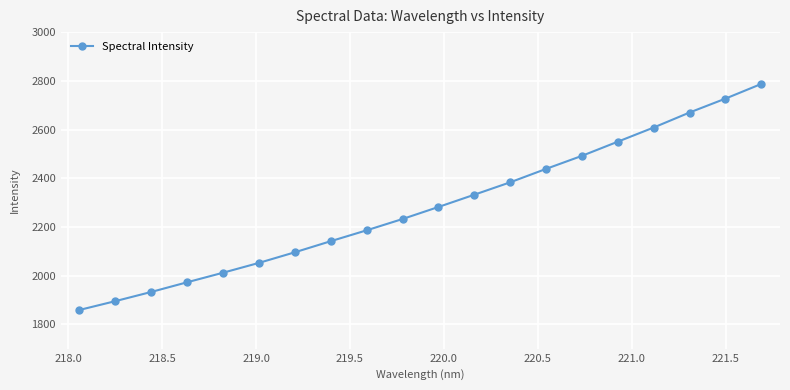

What is the average value?

2282.5